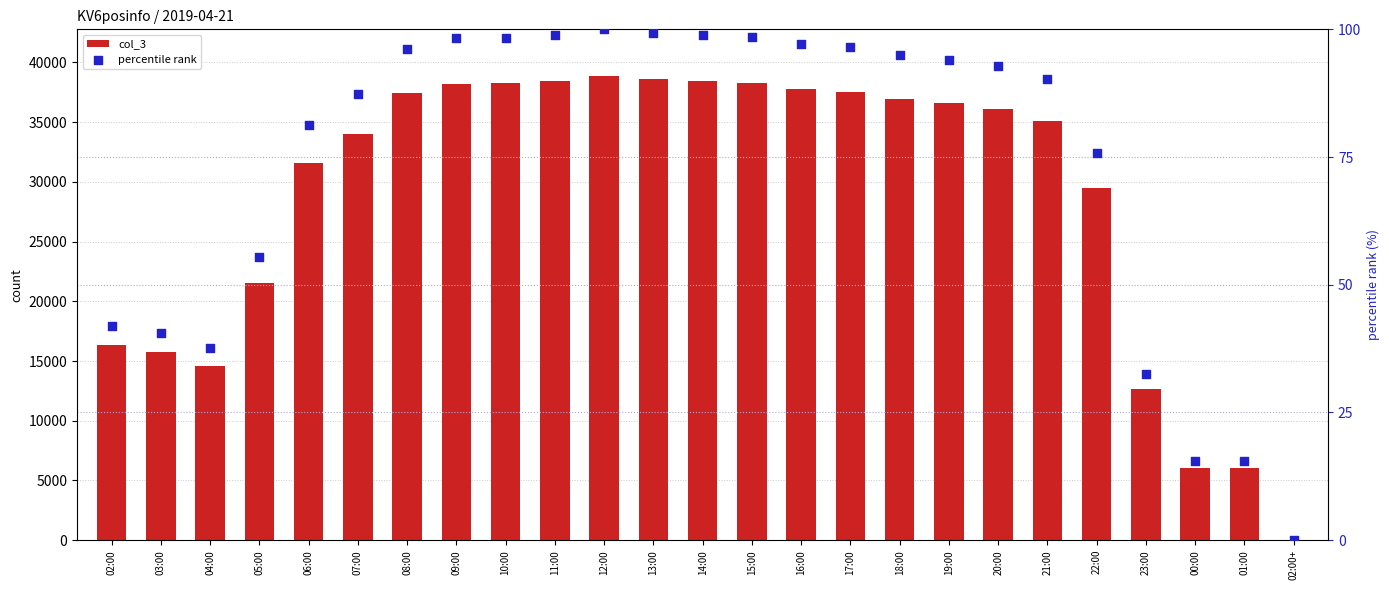

Which series contains the lowest Y value?

percentile rank